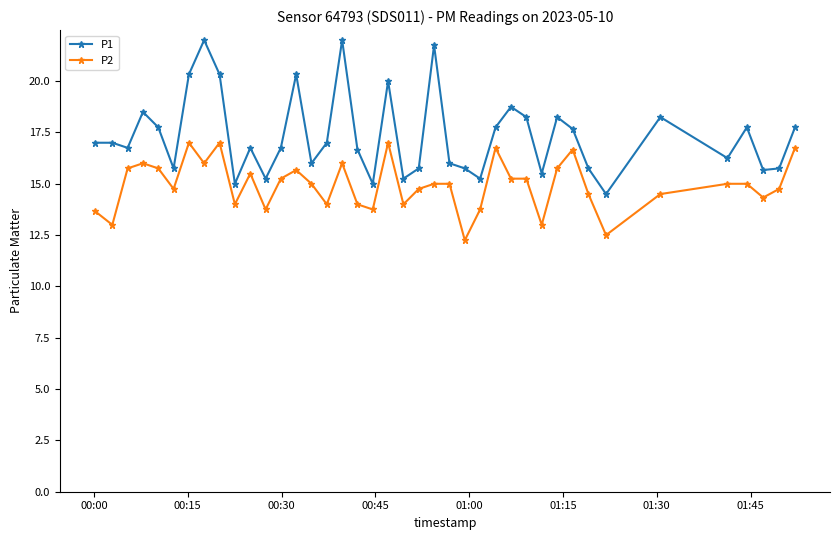

Which series has the largest total across all categories?

P1